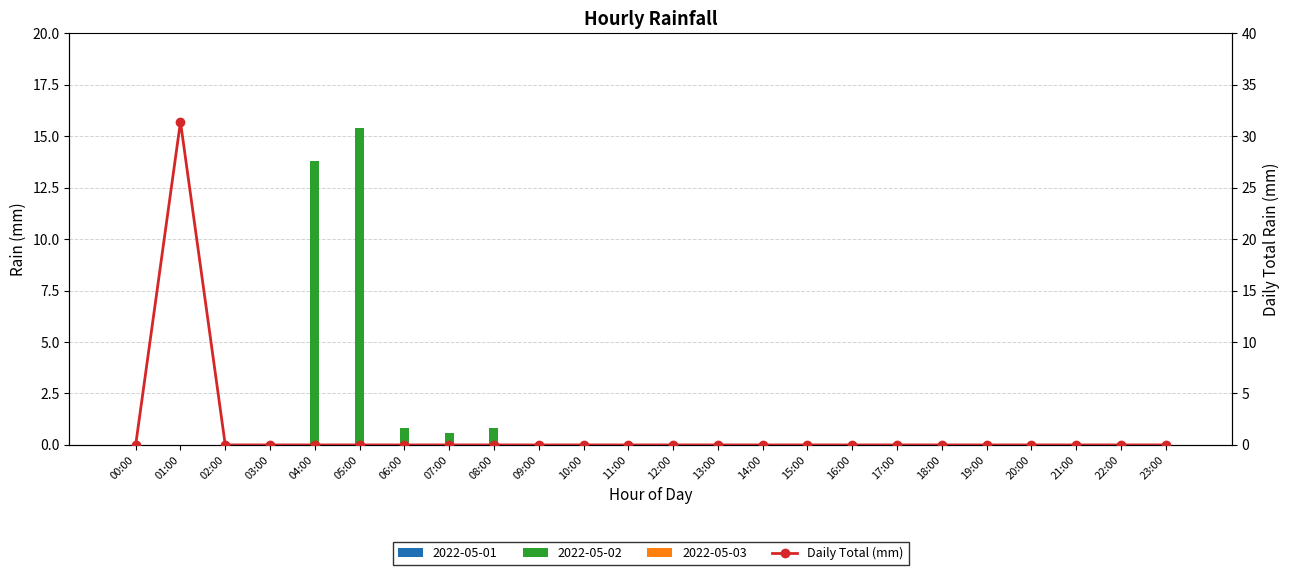

At which category does the chart reach its minimum across all series?

00:00